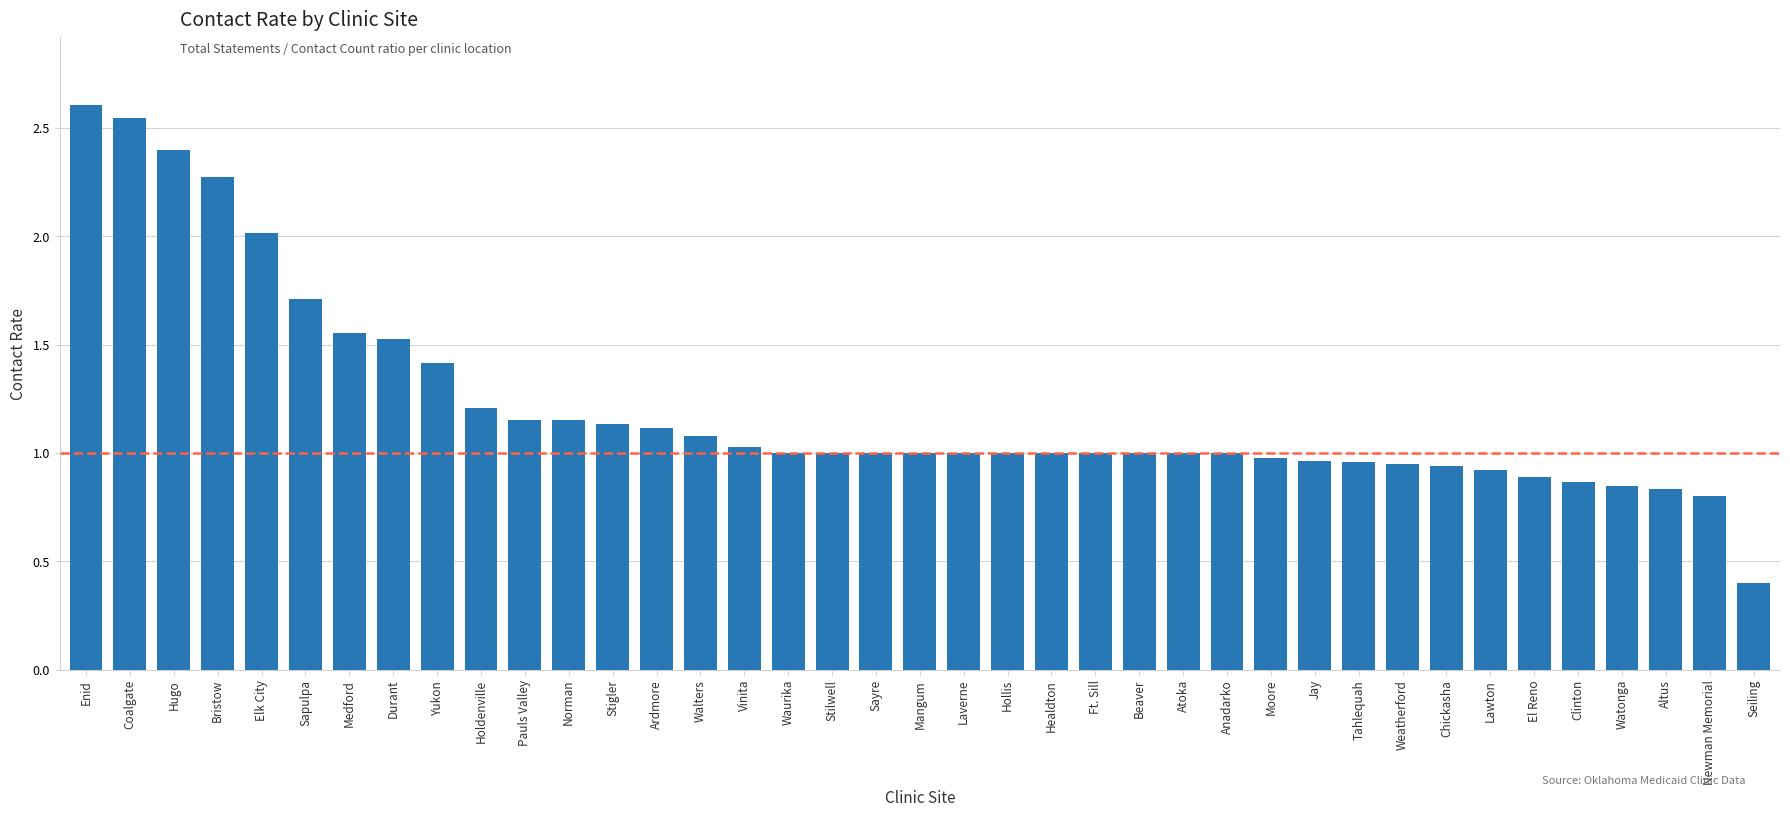

What position from the left is Enid?

1